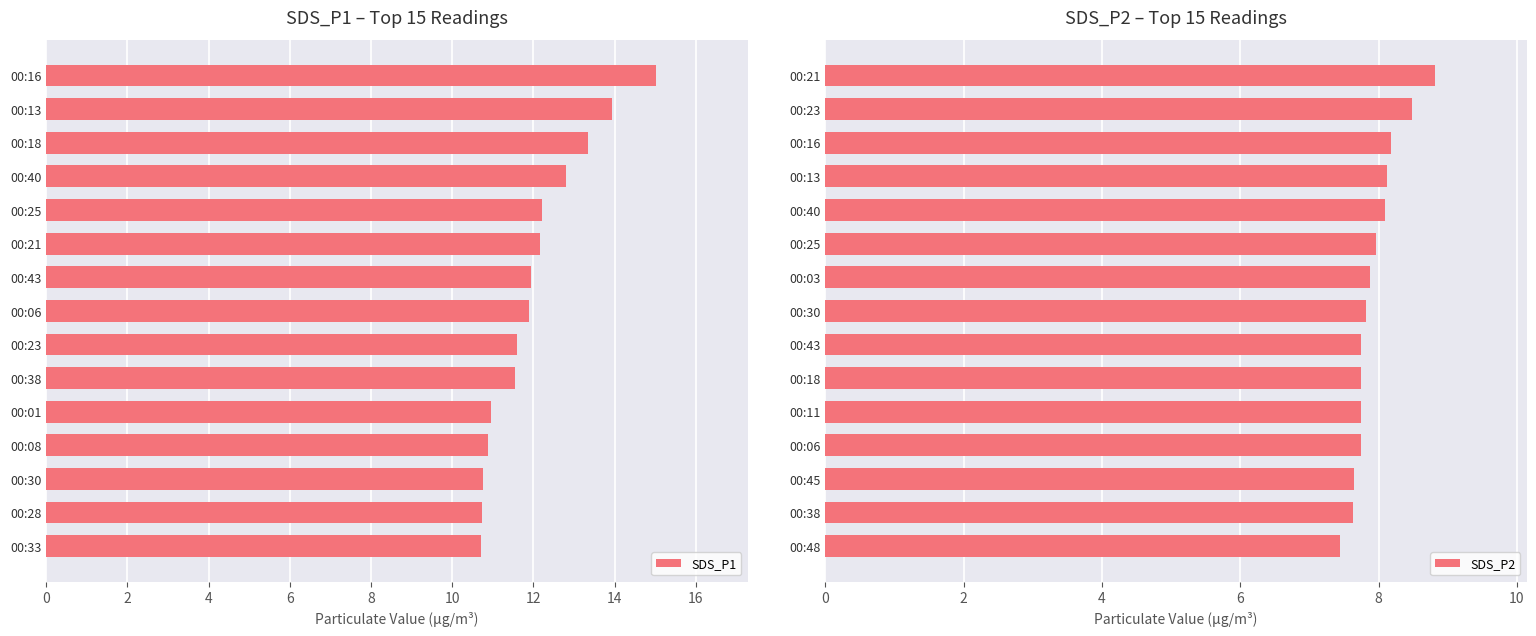

What value does the SDS_P1 series have at 00:43?

11.9